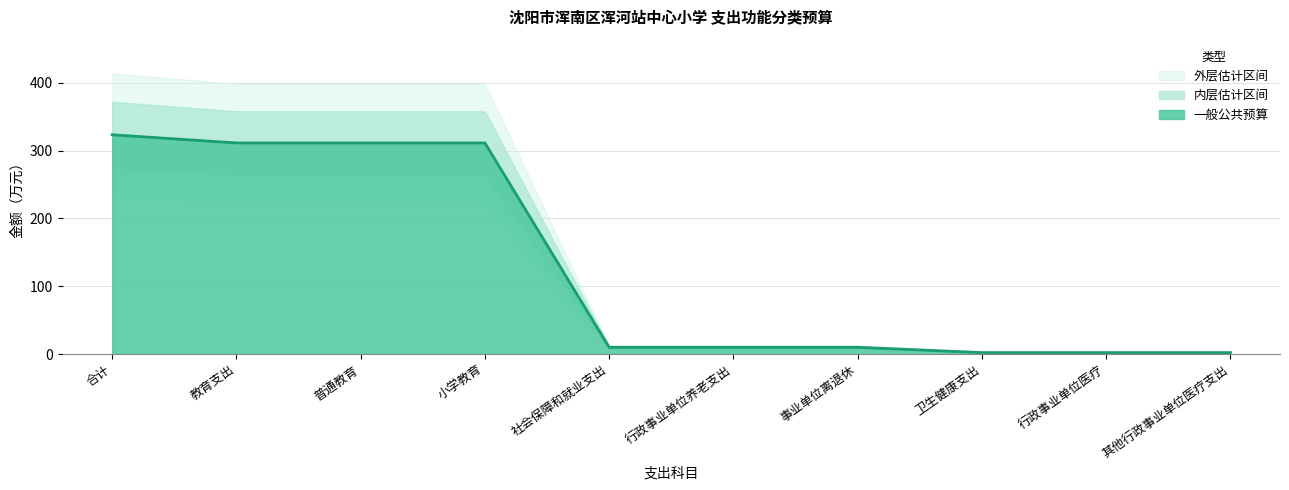

List the labels in order of value, smallest first.

卫生健康支出, 行政事业单位医疗, 其他行政事业单位医疗支出, 社会保障和就业支出, 行政事业单位养老支出, 事业单位离退休, 教育支出, 普通教育, 小学教育, 合计